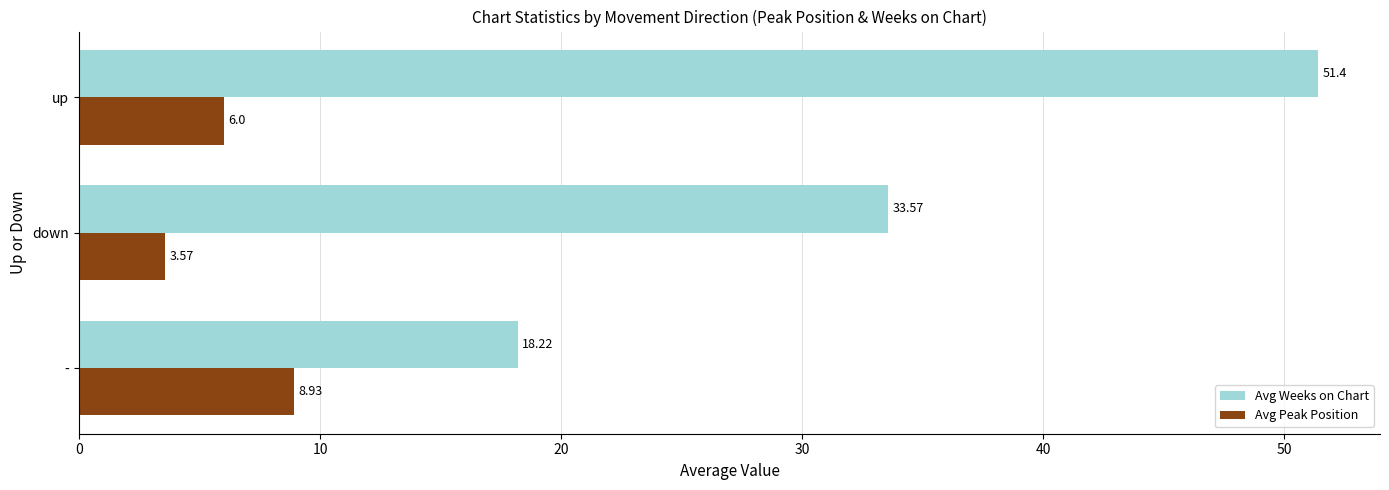

What is the total value across all series at down?

37.1